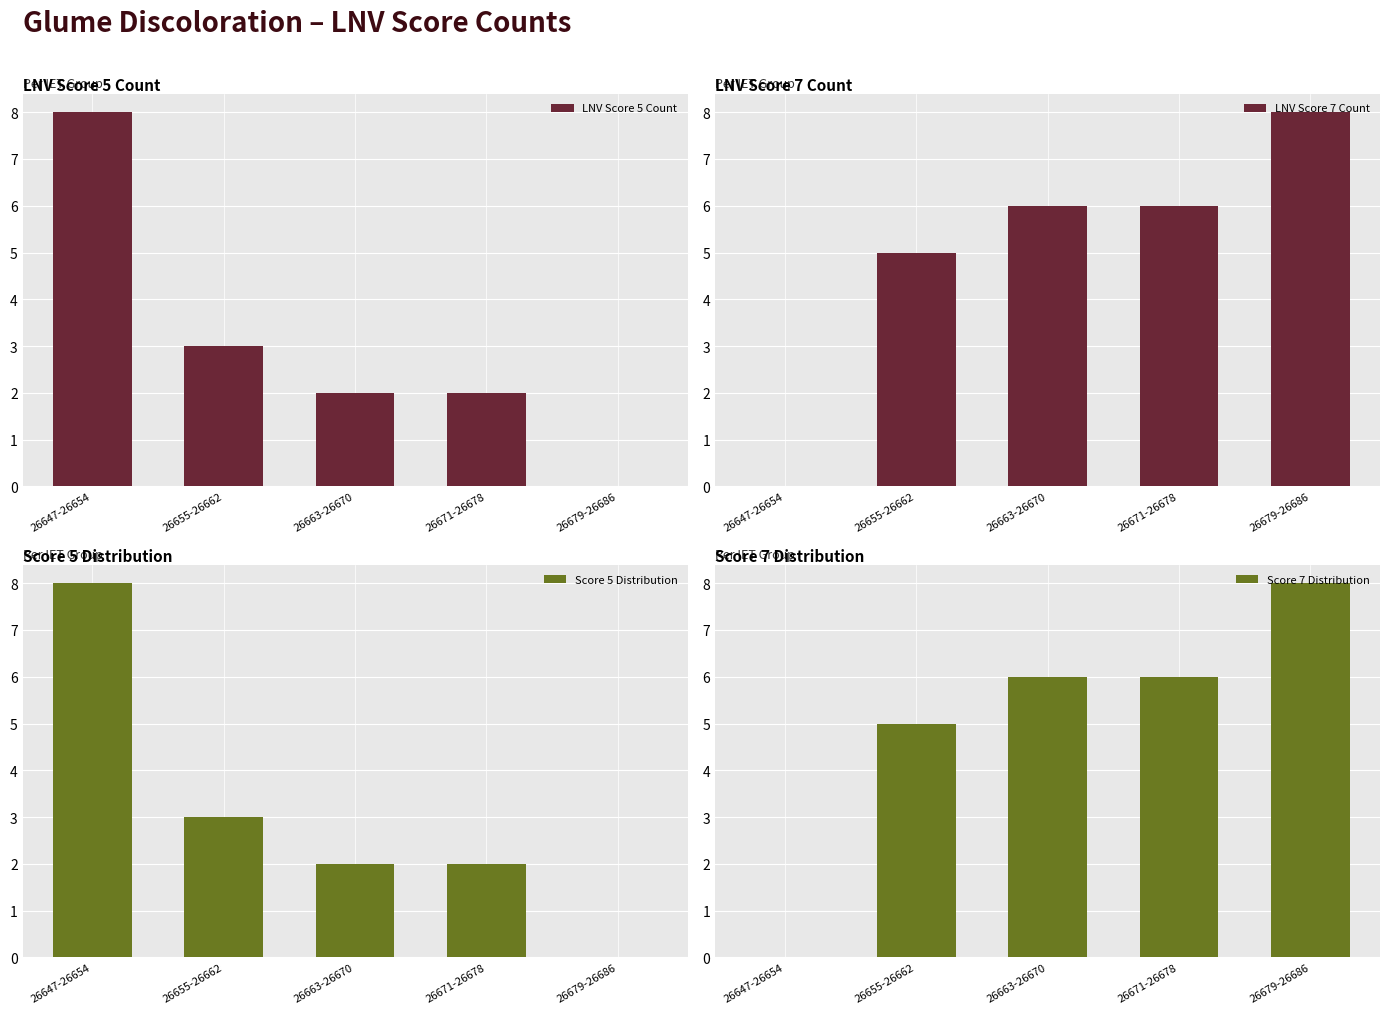

The LNV Score 7 Count series shows 4 at 26647-26654. True or false?

False